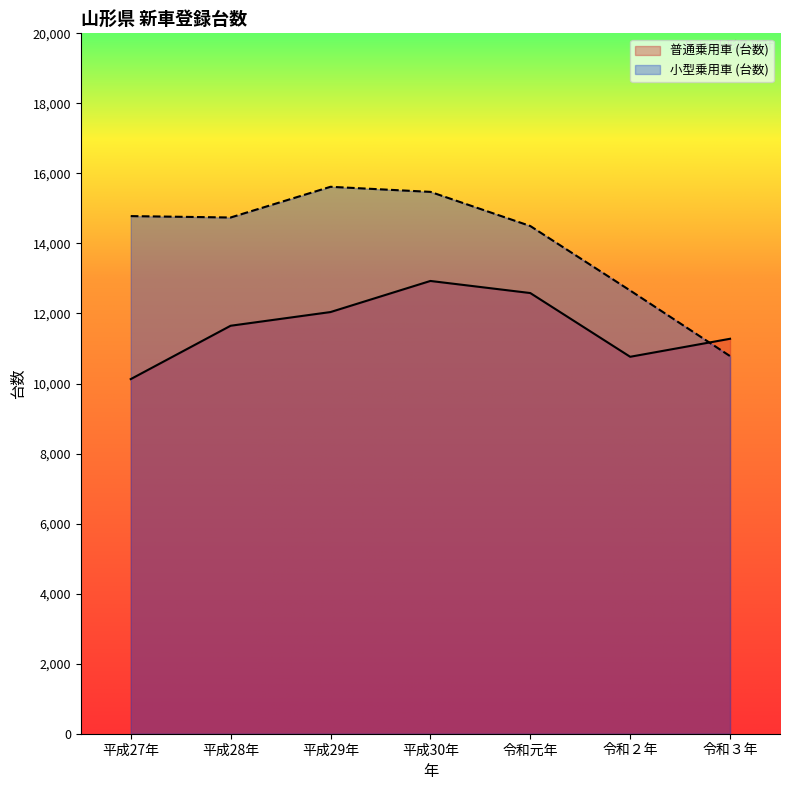

Does the chart have visible grid lines?

No